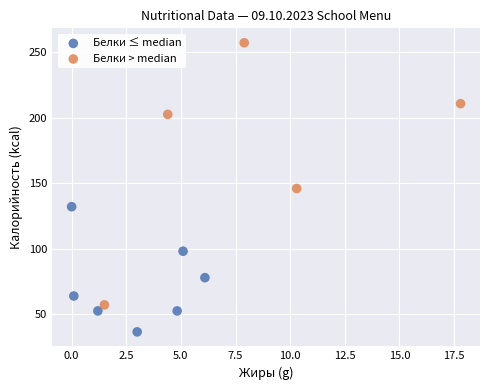

Which series contains the highest Y value?

Белки > median